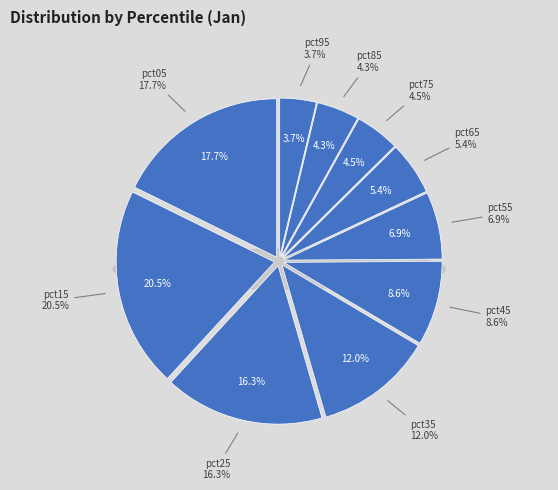

To the nearest percent, what is the average slice percentage?

10%